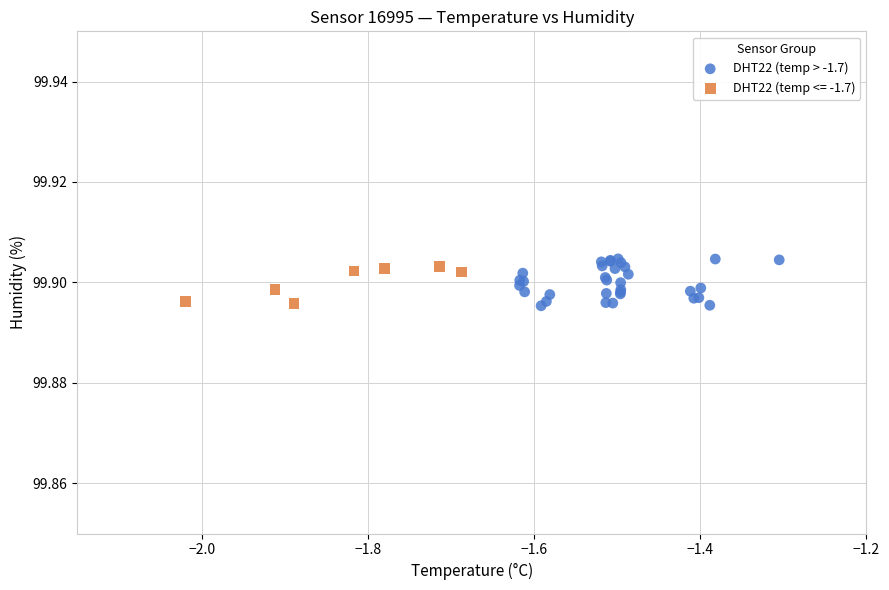

Which series has the largest Y range (max minus min)?

DHT22 (temp > -1.7)